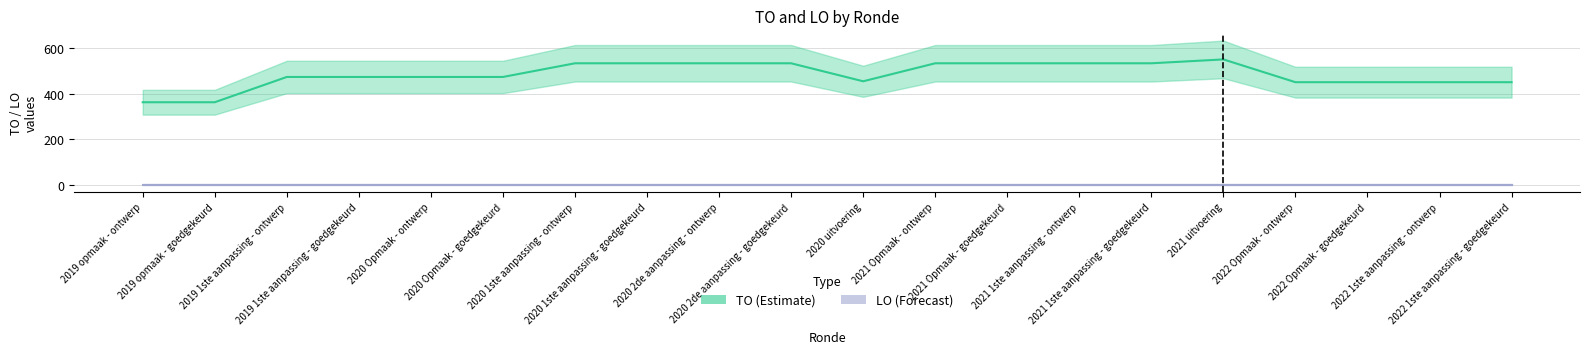

True or false: TO (Estimate) and LO (Forecast) intersect in this chart.

False